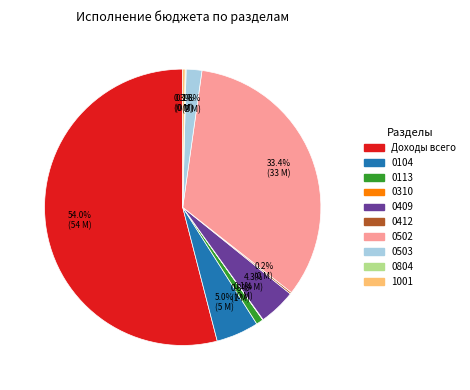

Is there any slice that represents more than half of the pie?

Yes